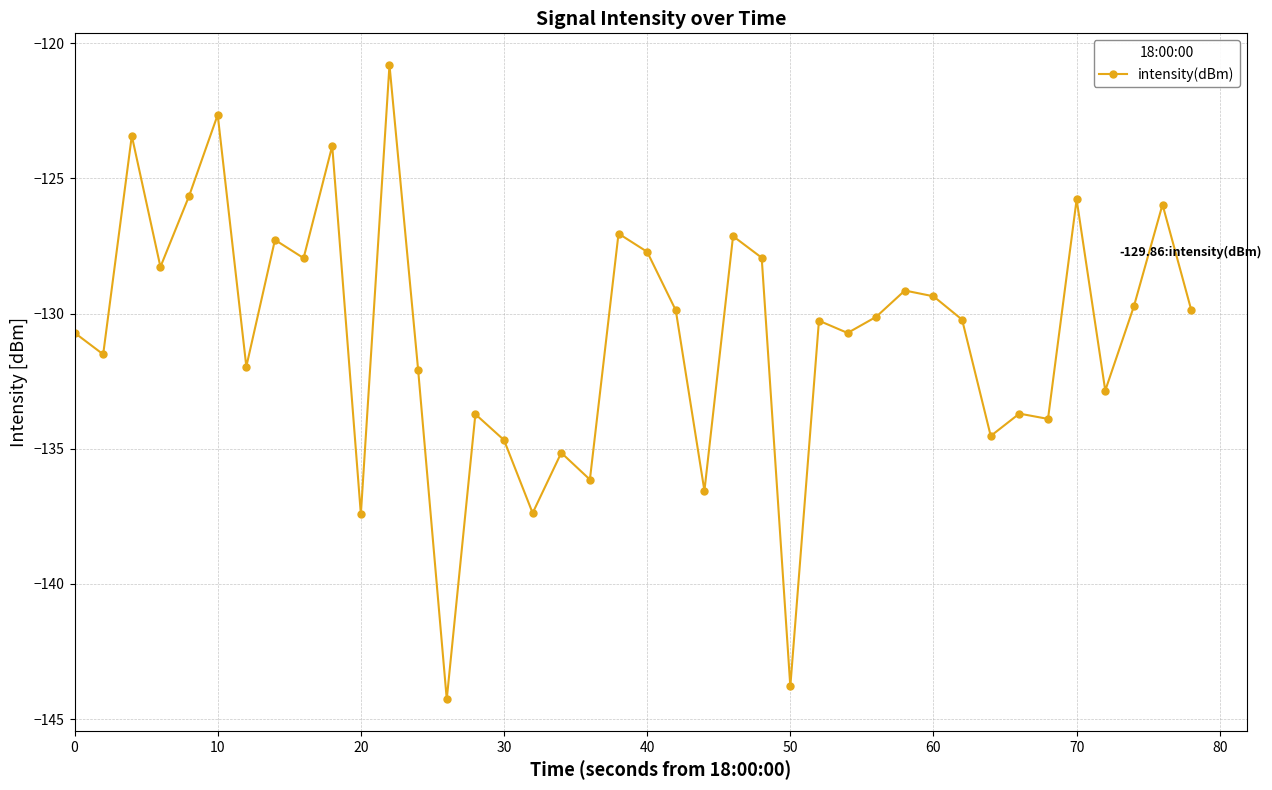

How many values are below -130?

21